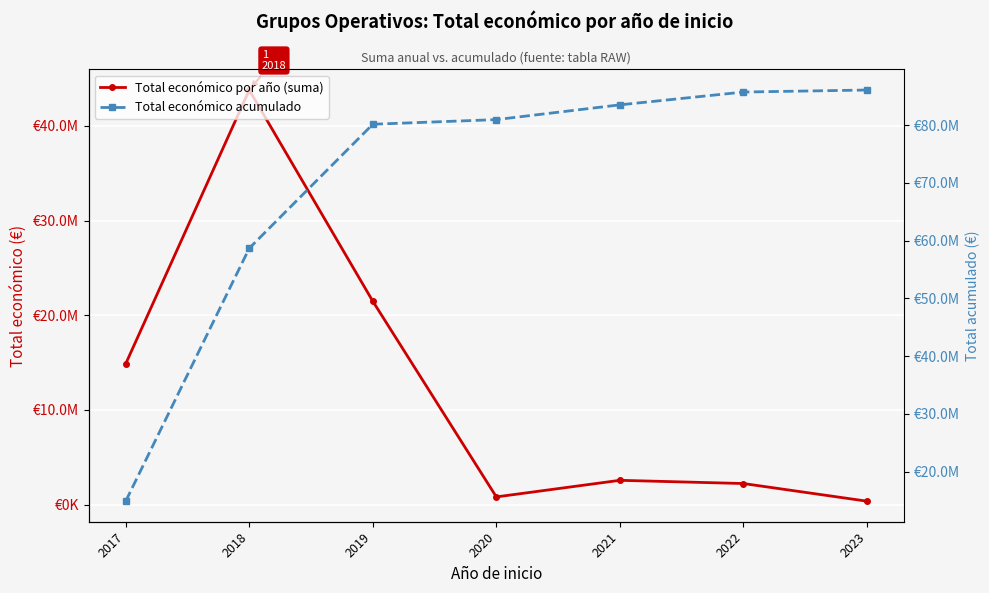

True or false: Total económico por año (suma) and Total económico acumulado intersect in this chart.

False